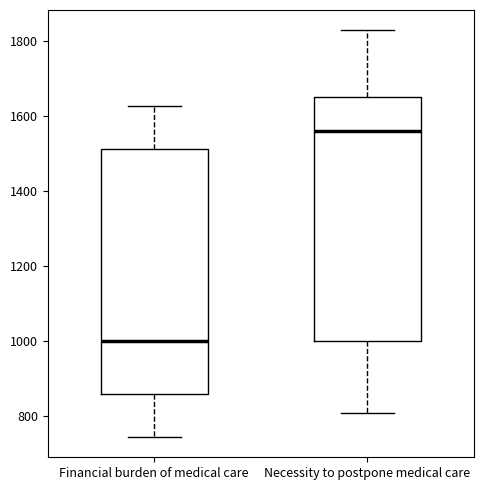

Where does the upper whisker of the box for Necessity to postpone medical care end on the y-axis? The values are not printed on the chart, so give them approximately, as read against the axis.

1820